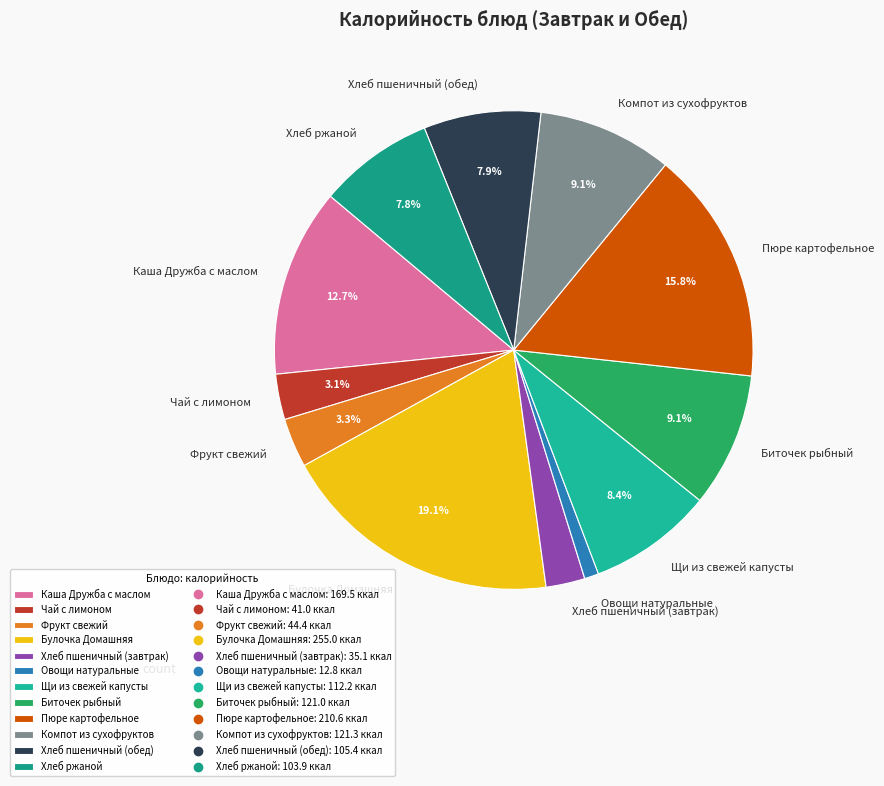

Which slice is the largest?

Булочка Домашняя